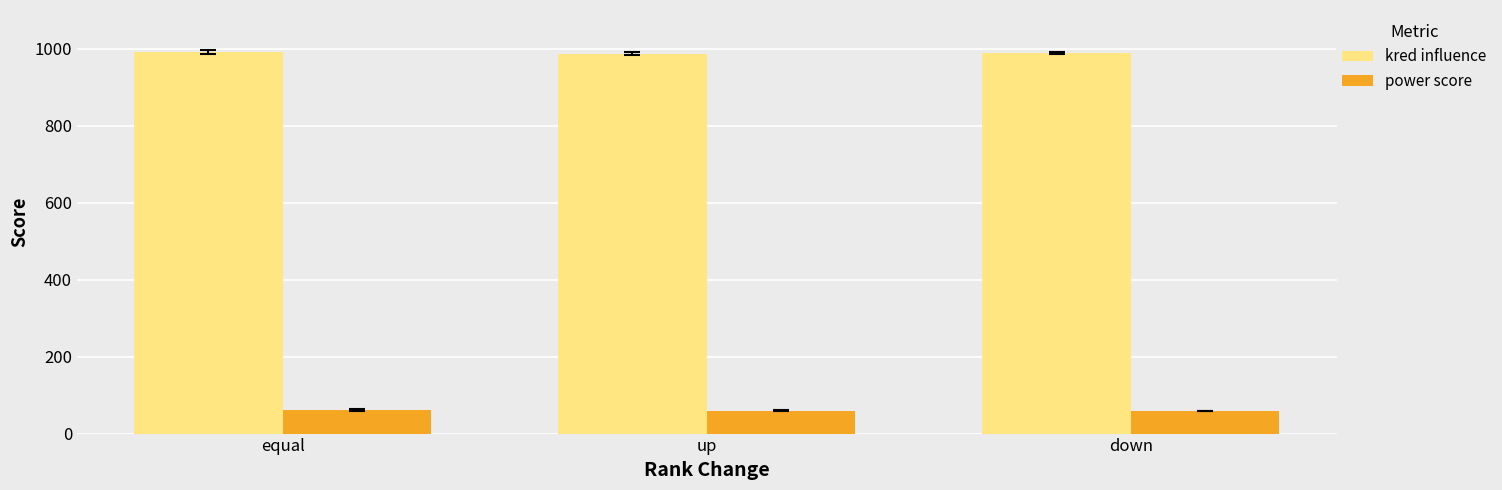

Rank the series by their maximum value, from highest to lowest.

kred influence, power score